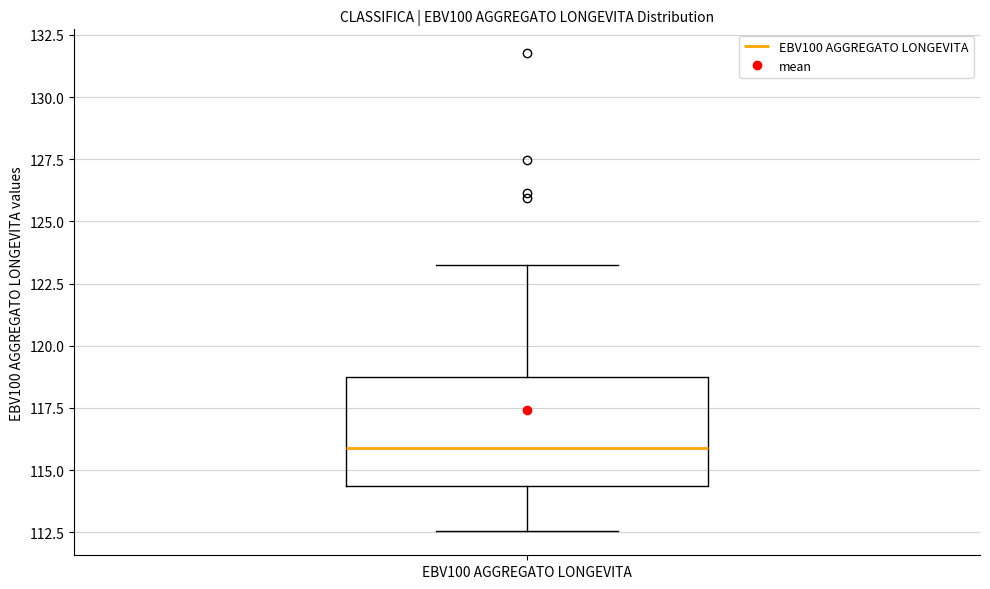

Where is the upper edge of the box for EBV100 AGGREGATO LONGEVITA on the y-axis? The values are not printed on the chart, so give them approximately, as read against the axis.

119.0